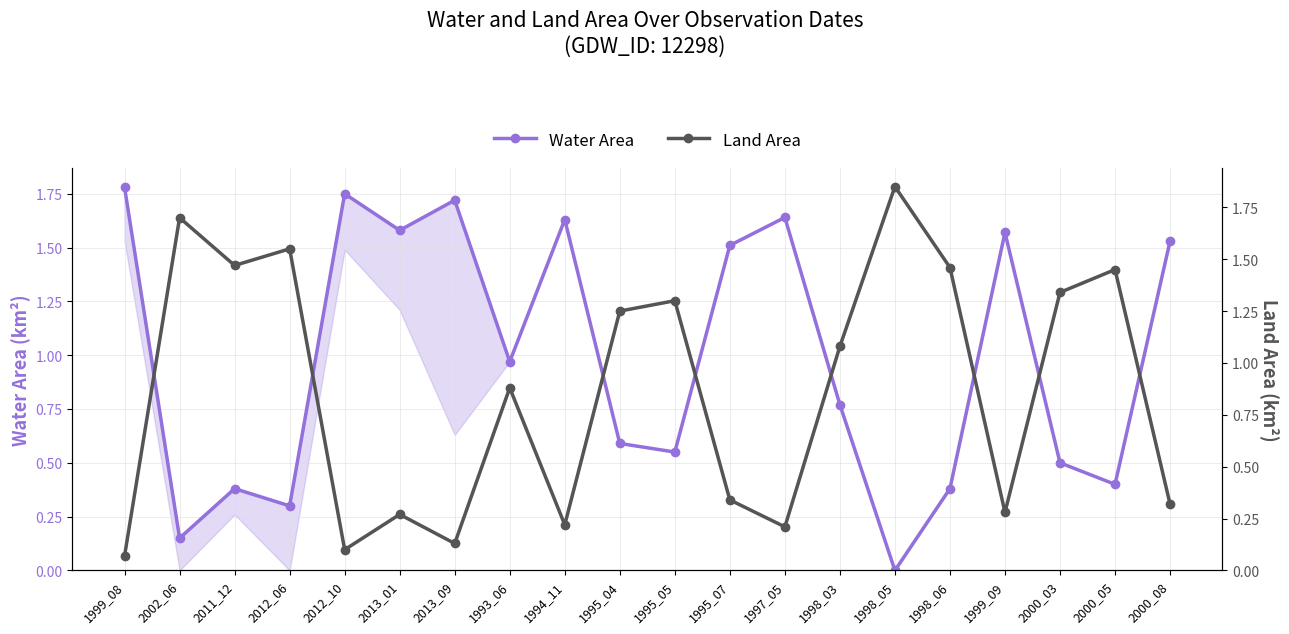

True or false: Water Area has more than 1 interior local peaks.

True